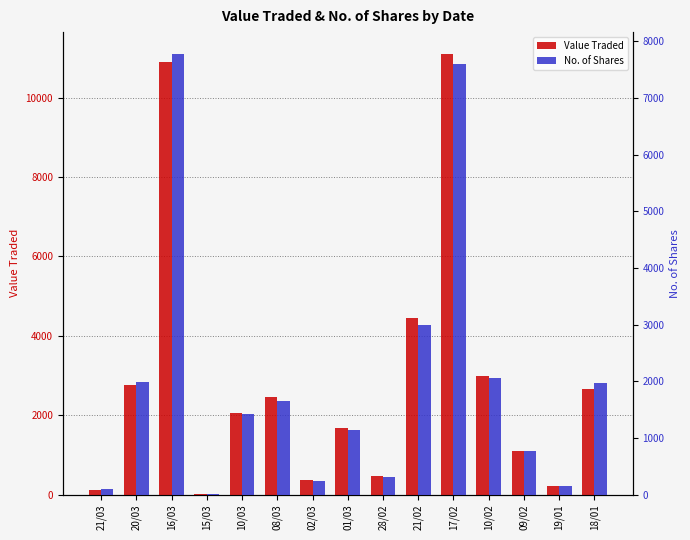

What is the label of the 3rd bar from the right?

09/02